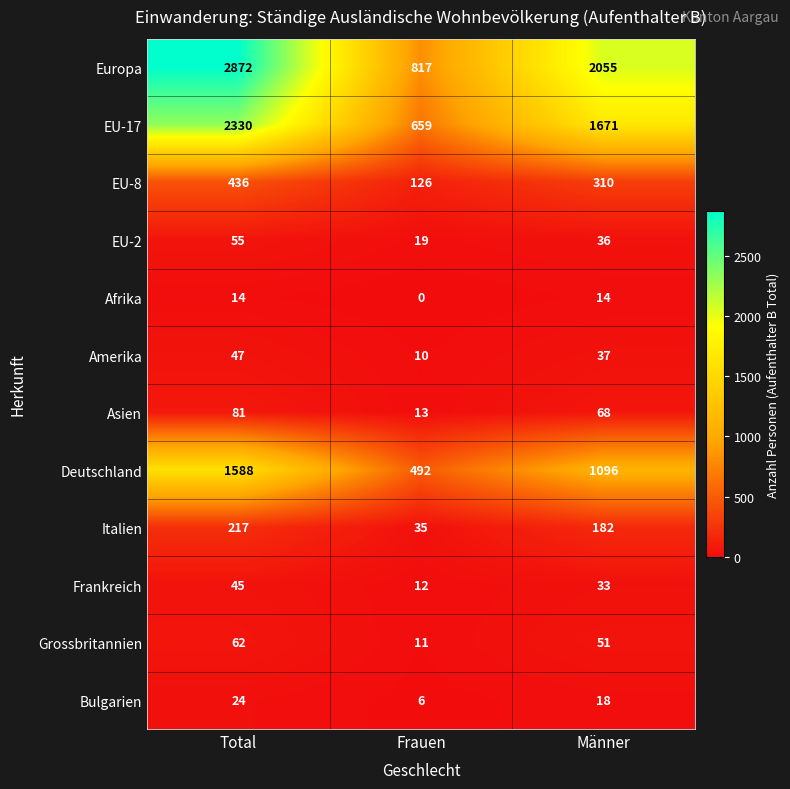

Where is Europa nearest to the value 1844?

Männer